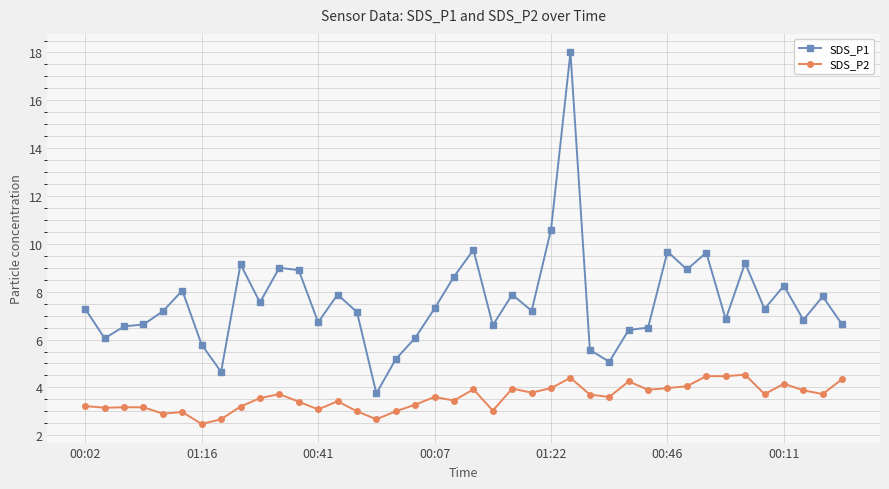

What is the highest value of the SDS_P1 series?

18.0